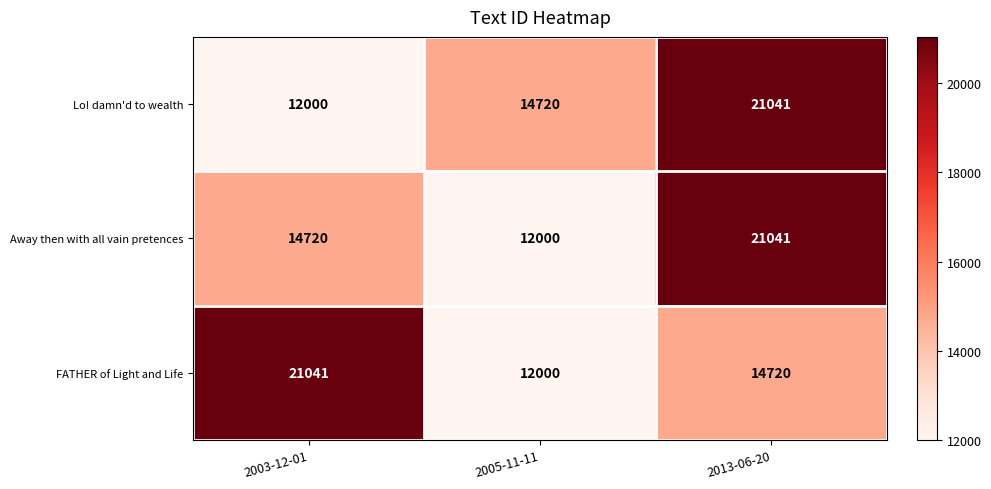

The Away then with all vain pretences series shows 12000 at 2005-11-11. True or false?

True